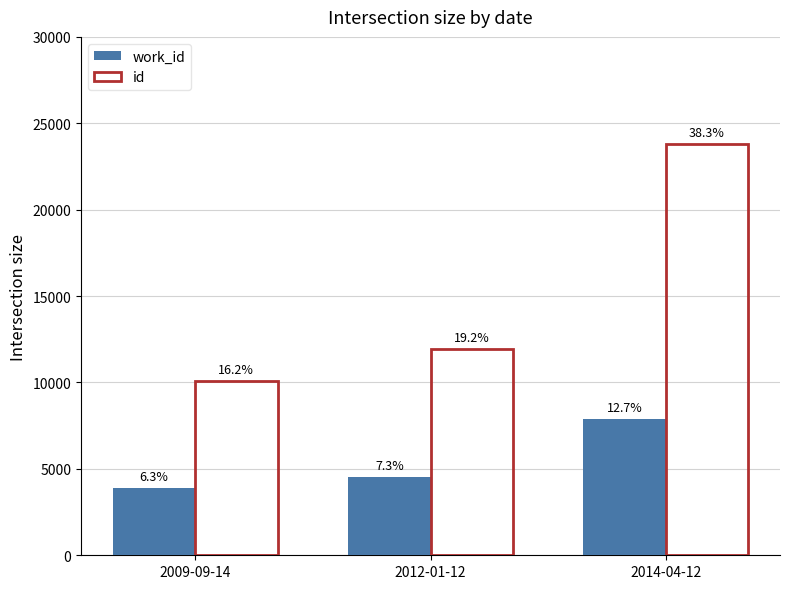

Is it true that work_id equals 7864 at 2014-04-12?

True